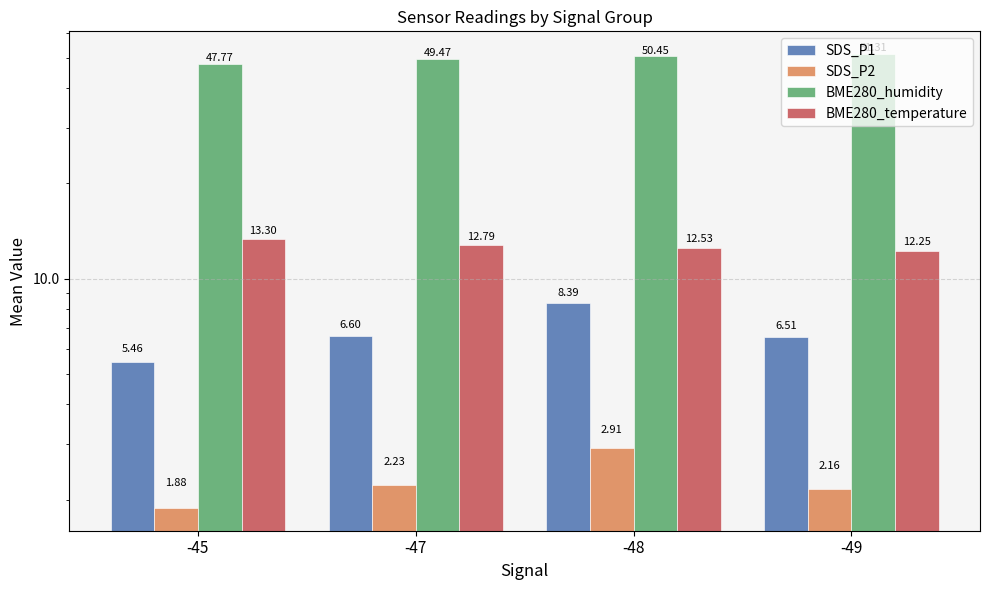

Reading left to right, list all the values displayed in this chart.

SDS_P1: -45=5.5	-47=6.6	-48=8.4	-49=6.5
SDS_P2: -45=1.9	-47=2.2	-48=2.9	-49=2.2
BME280_humidity: -45=47.8	-47=49.5	-48=50.5	-49=51.3
BME280_temperature: -45=13.3	-47=12.8	-48=12.5	-49=12.2